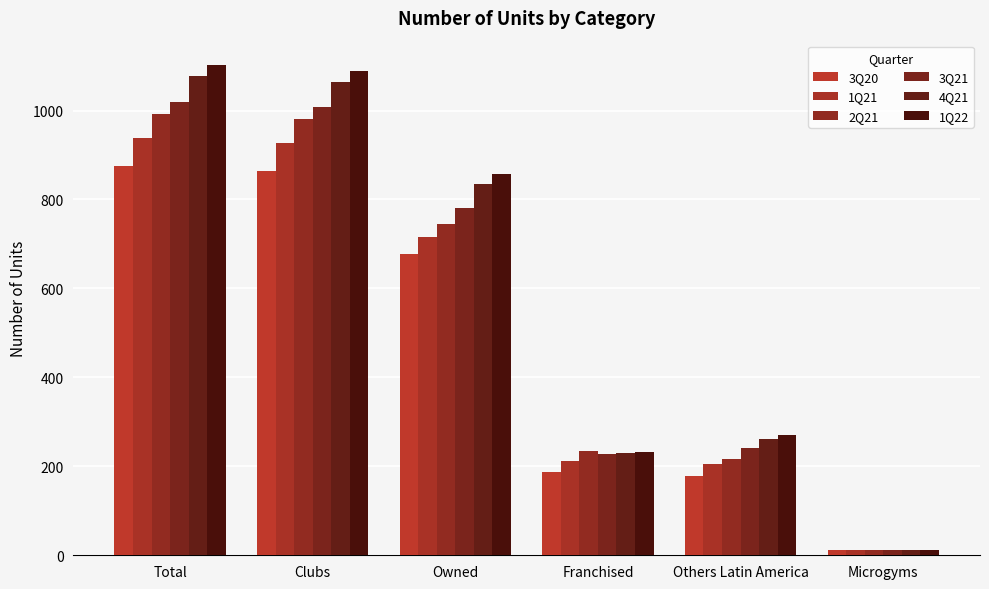

What is the difference between the second highest and second lowest values in the 3Q21 series?

781